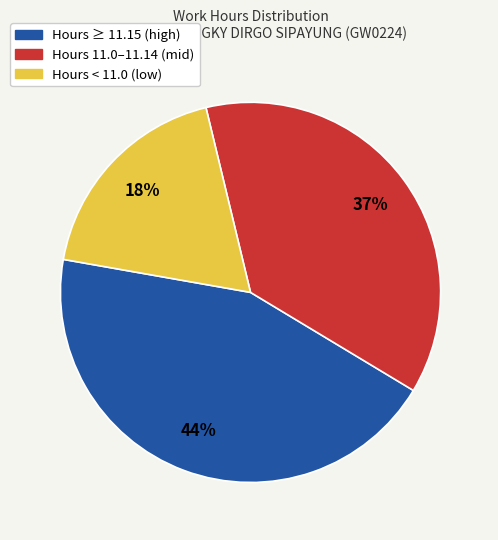

Combined, do Hours ≥ 11.15 (high) and Hours 11.0–11.14 (mid) account for over 50%?

Yes